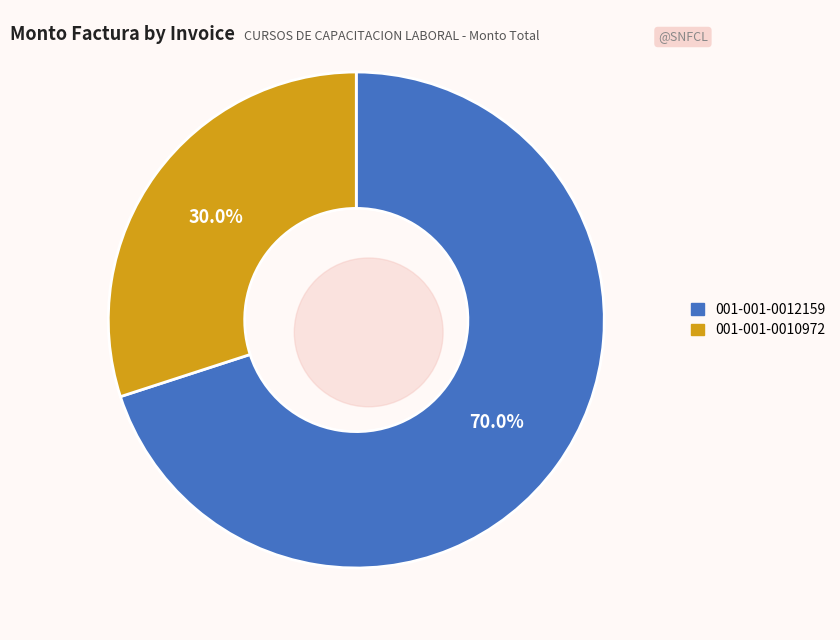

What is the change in value from 001-001-0012159 to 001-001-0010972?

-32000000